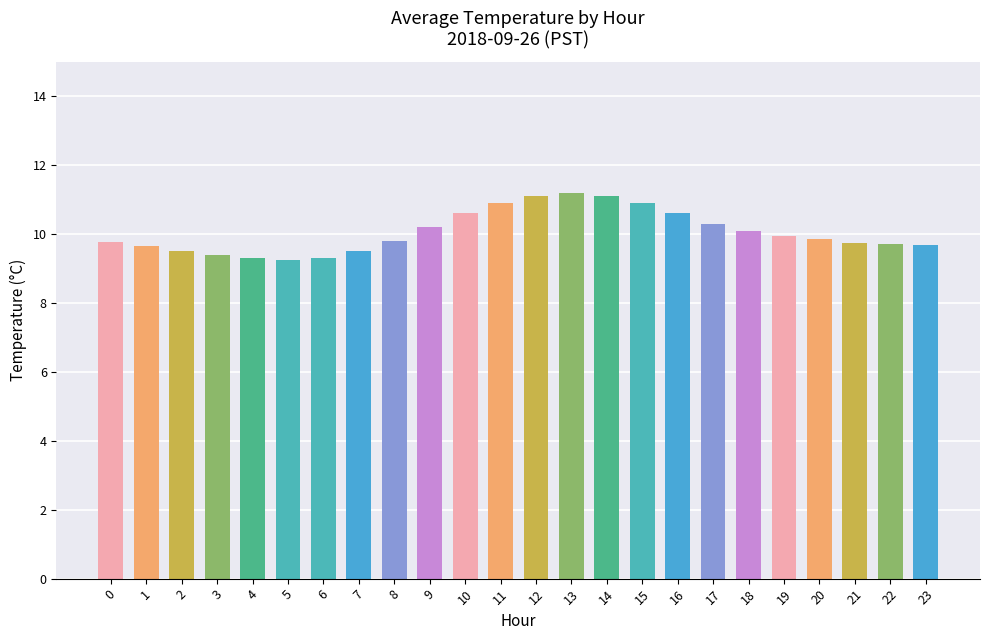

What is the sum of the values at 22 and 7?

19.2